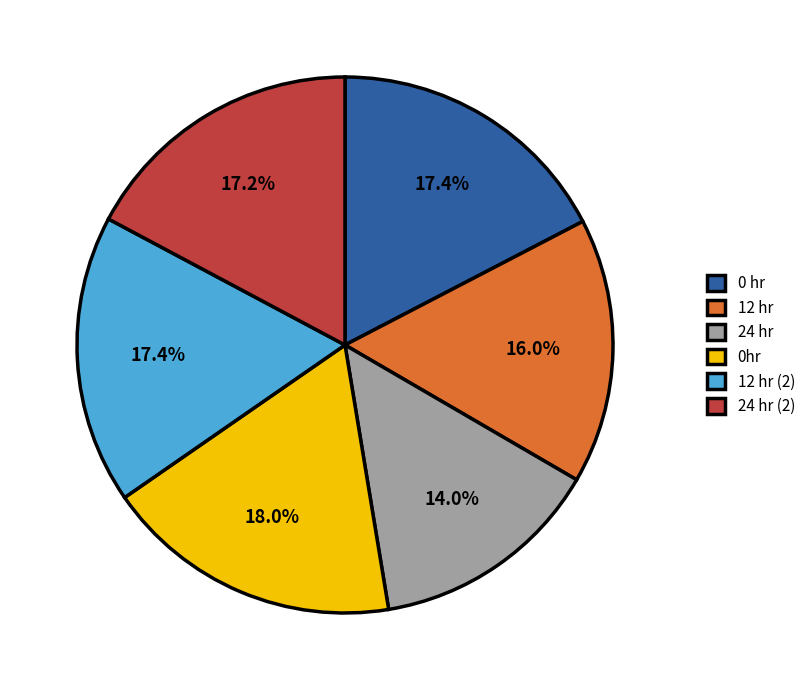

Combined, do 24 hr (2) and 12 hr (2) account for over 50%?

No